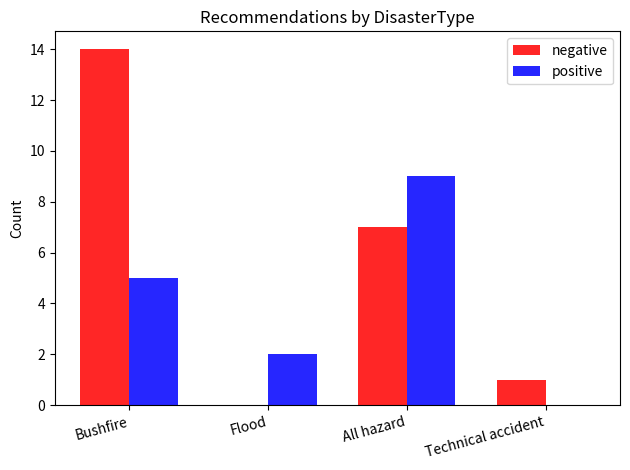

How many groups of bars are there?

4